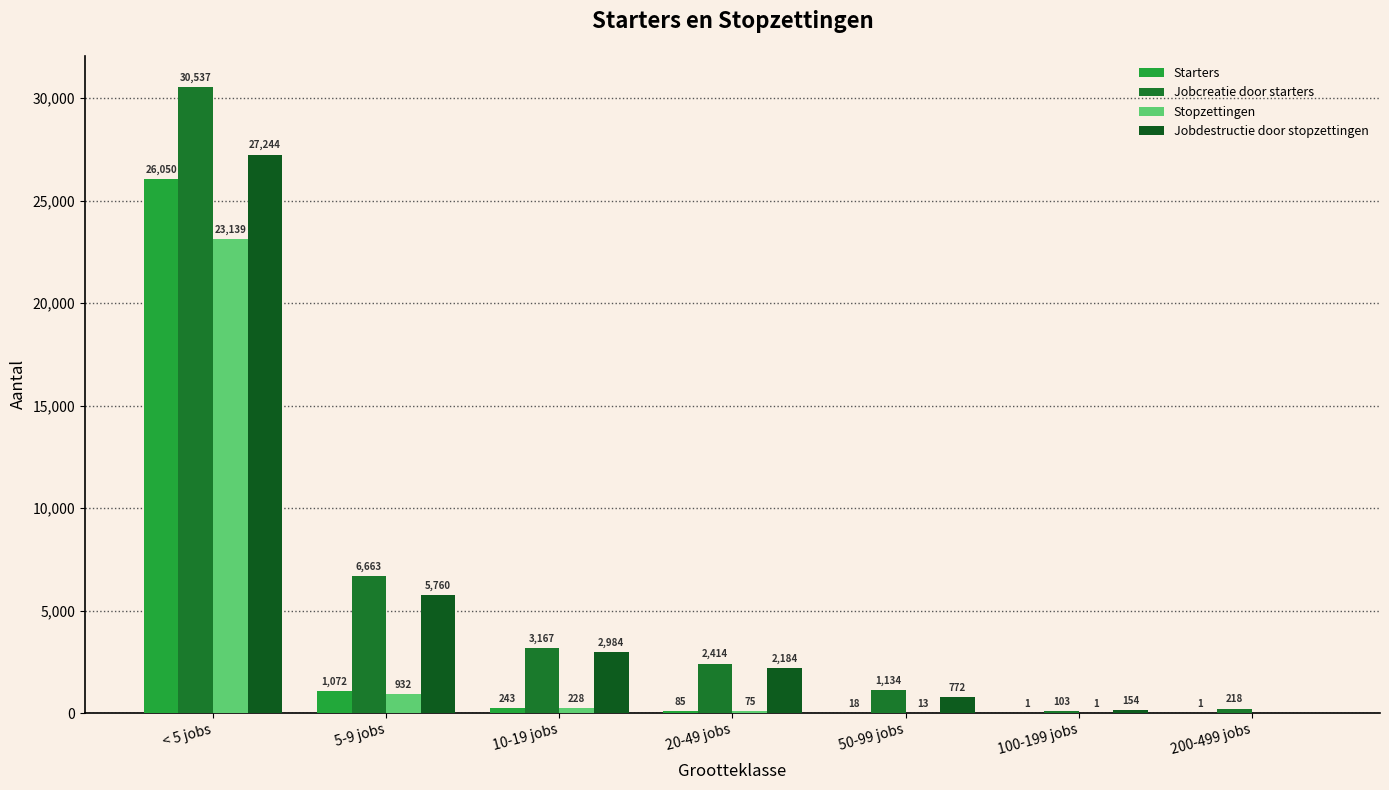

Count the number of data series in this chart.

4